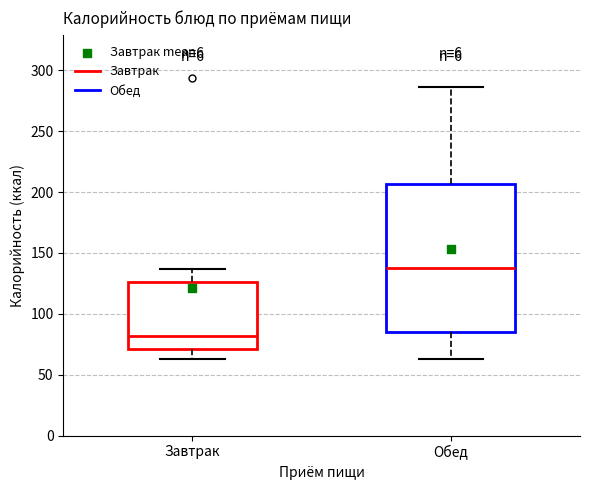

Comparing the boxes themselves (not the whiskers), which one is the tallest?

Обед